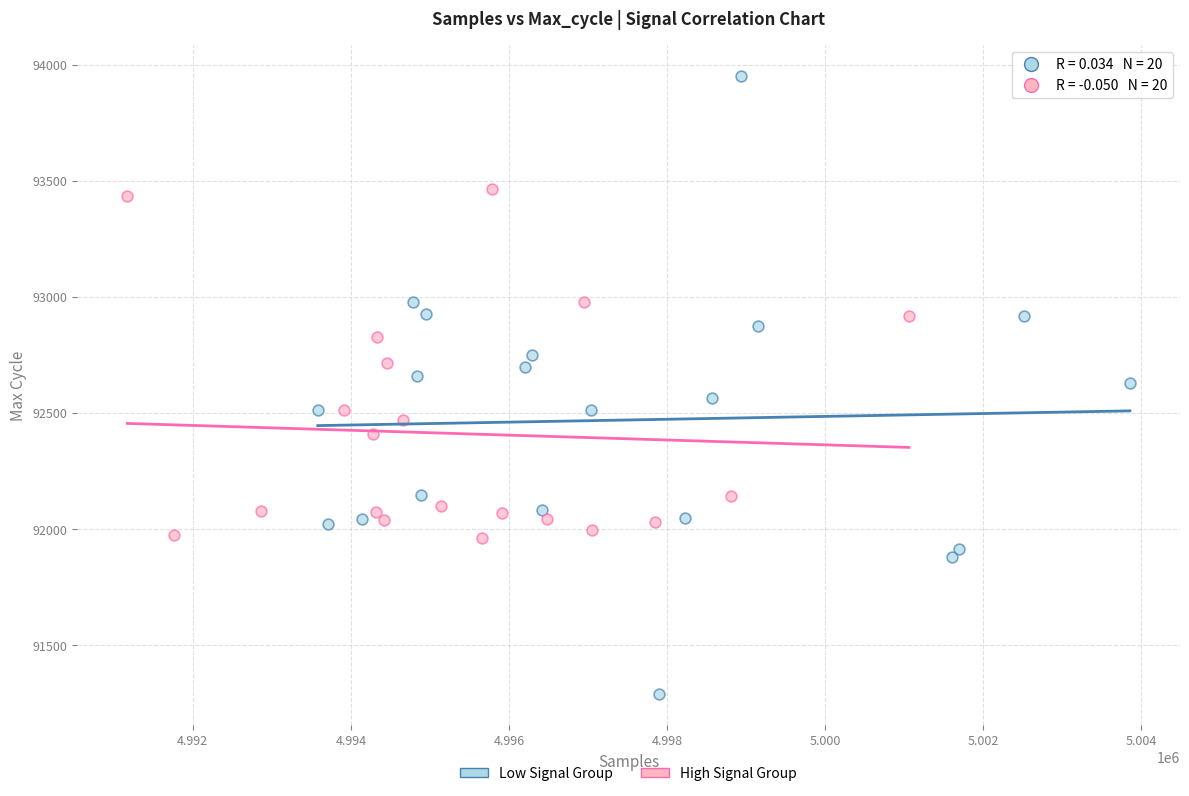

What are all the series names shown in the legend?

Low Signal Group, High Signal Group